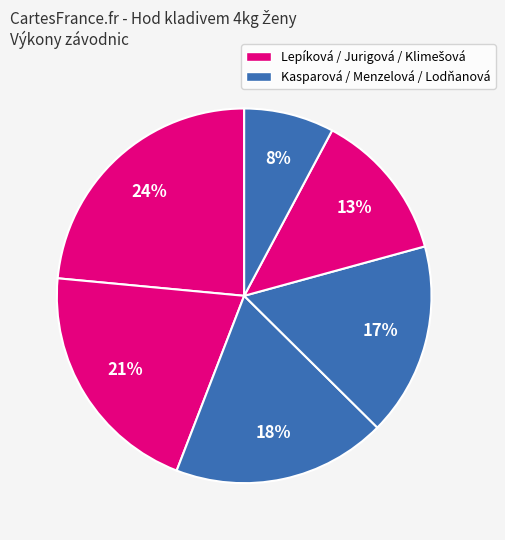

How many segments does this pie chart have?

6